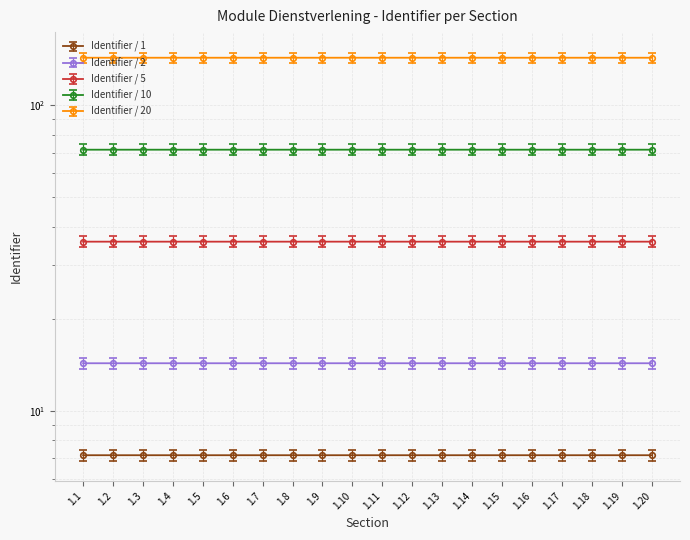

Rank the categories by value from highest to lowest.

1.10, 1.20, 1.19, 1.18, 1.17, 1.16, 1.15, 1.14, 1.13, 1.12, 1.11, 1.9, 1.8, 1.7, 1.6, 1.5, 1.4, 1.3, 1.2, 1.1